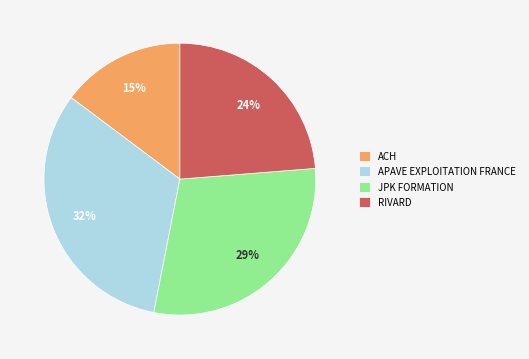

Combined, do JPK FORMATION and ACH account for over 50%?

No